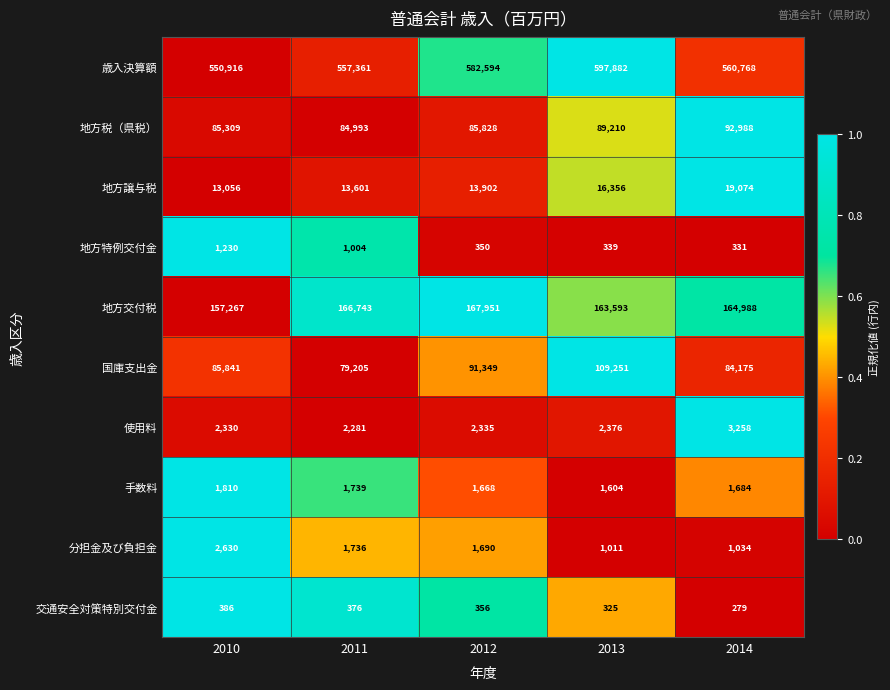

What is the spread (max minus min) of values at 2010?

550530